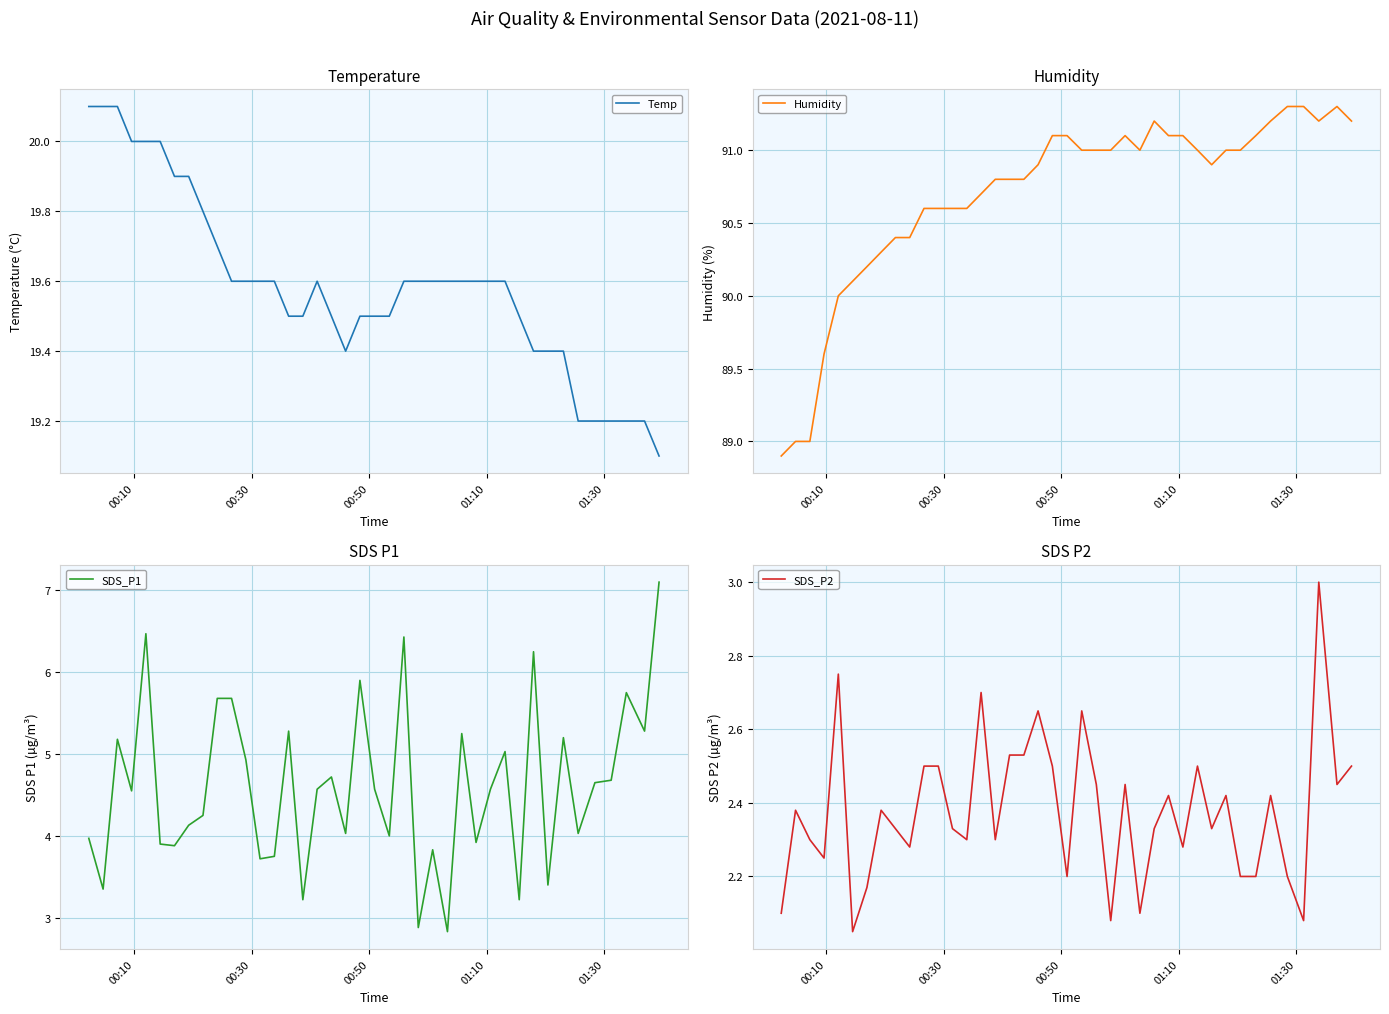

What is the difference between the maximum and minimum values in the Humidity series?

2.4